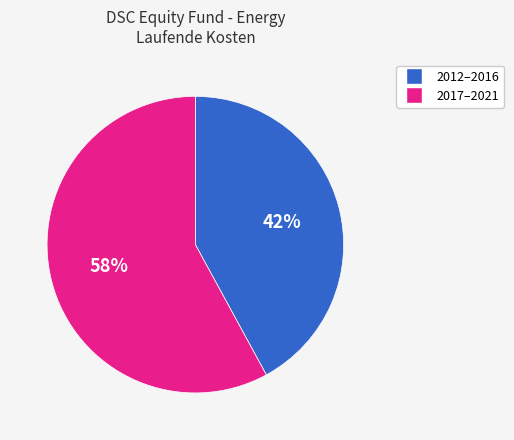

To the nearest percent, what is the average slice percentage?

50%